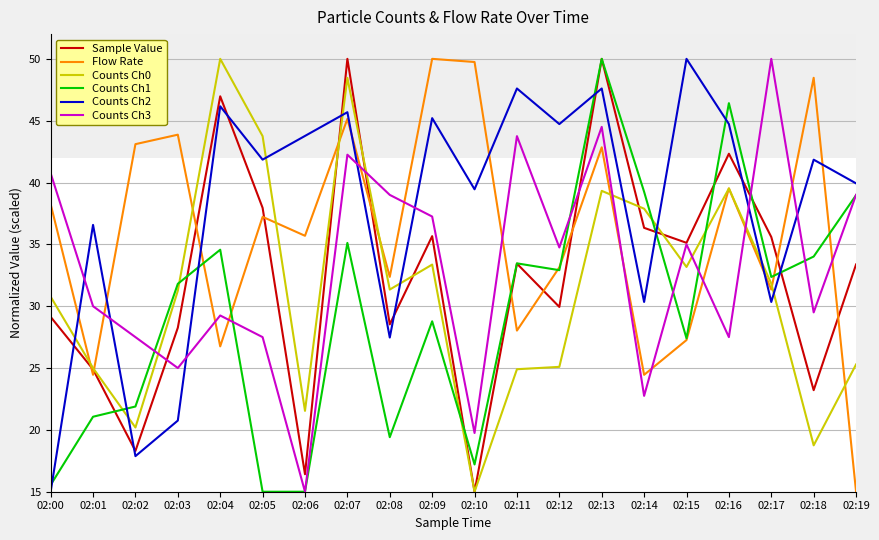

At which category does Flow Rate reach its first local peak?

02:03